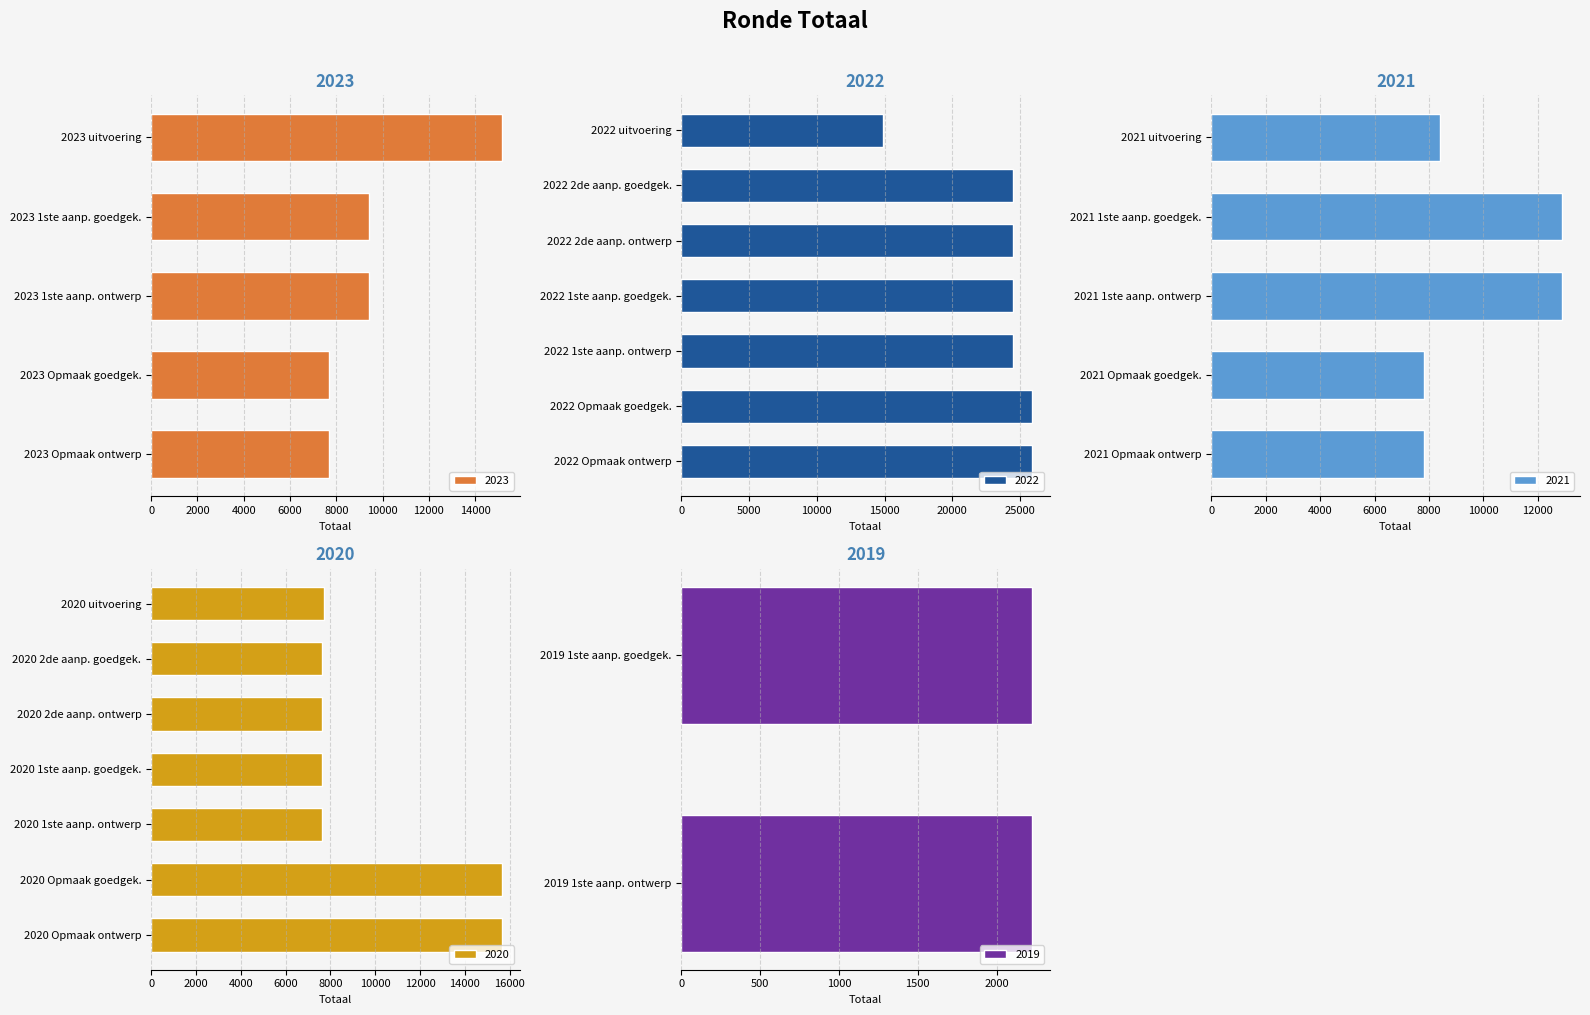

True or false: the data shows 4862 at 2020 2de aanpassing goedgekeurd.

False